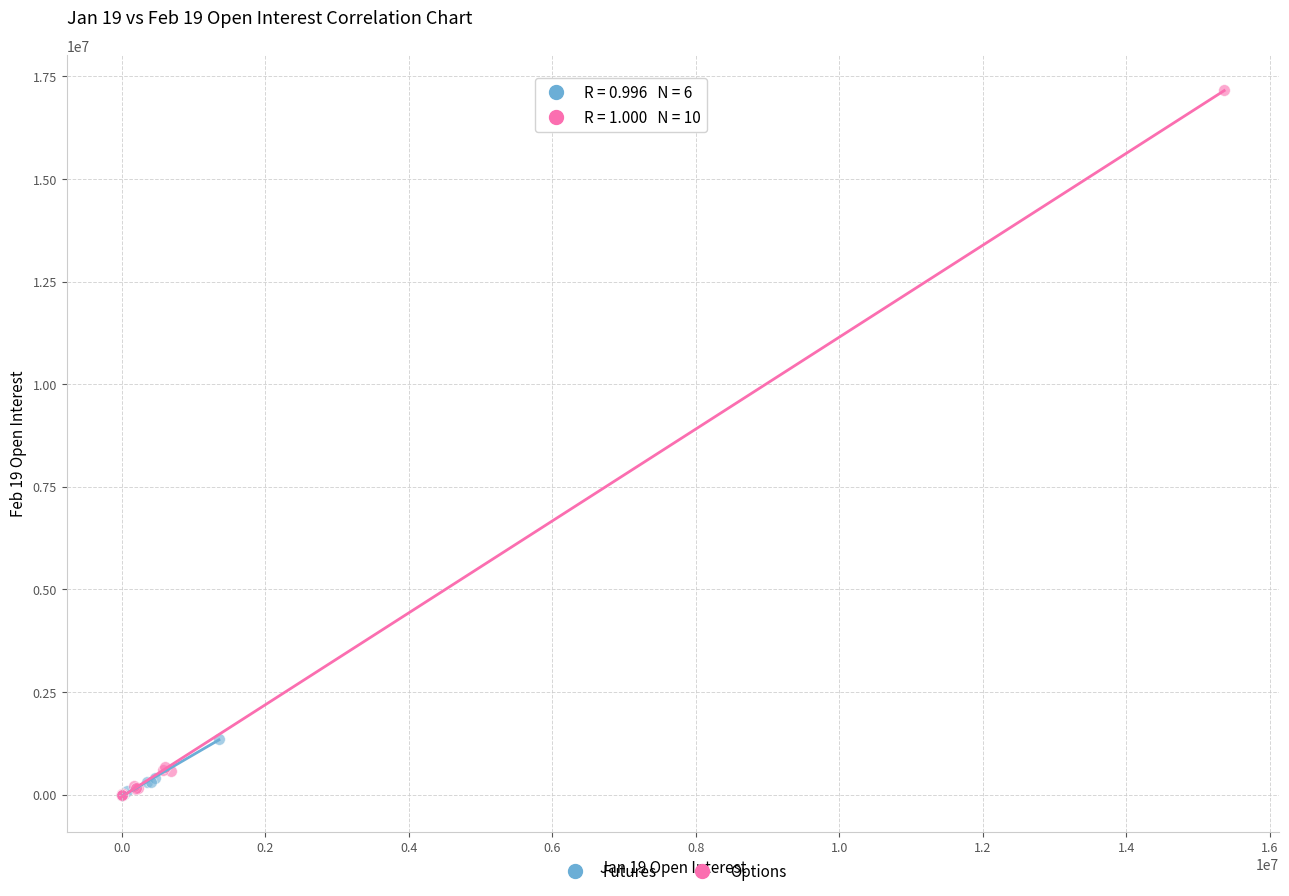

Which series contains the highest Y value?

Options